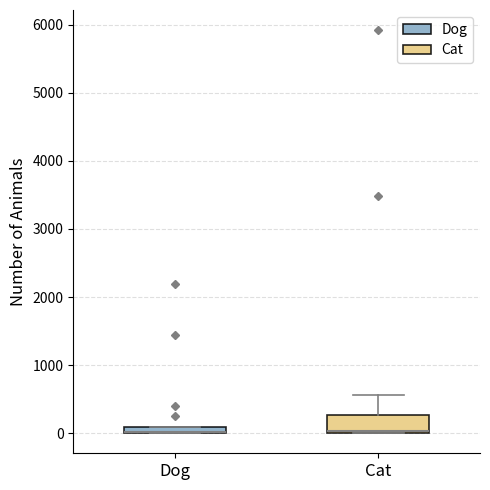

Where is the upper edge of the box for Cat on the y-axis? The values are not printed on the chart, so give them approximately, as read against the axis.

300